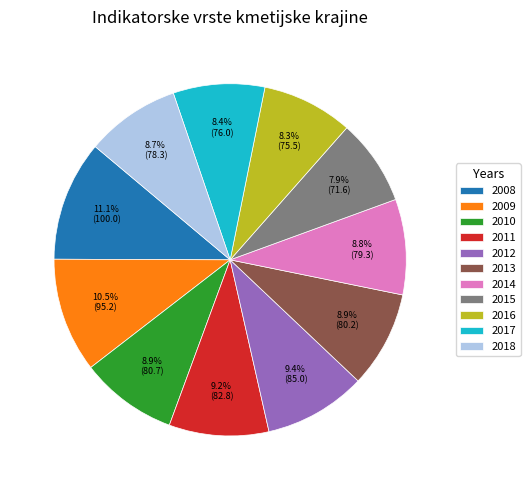

Does 2011 represent more than half of the total?

No